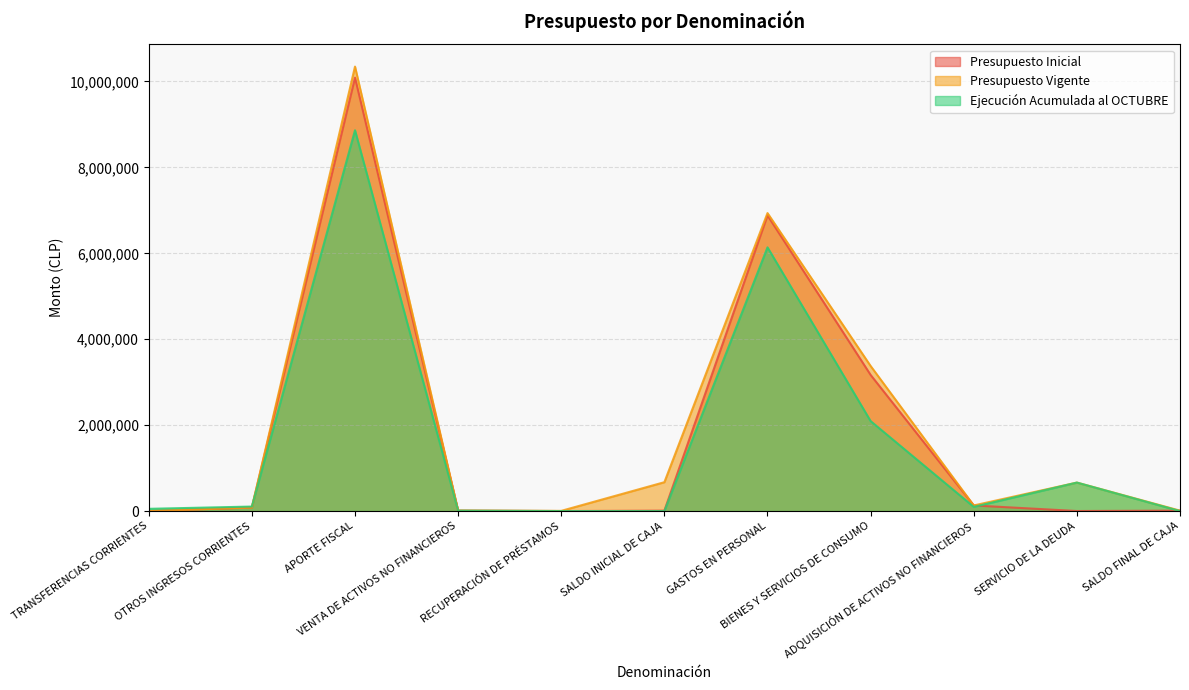

How many lines are shown in the chart?

3